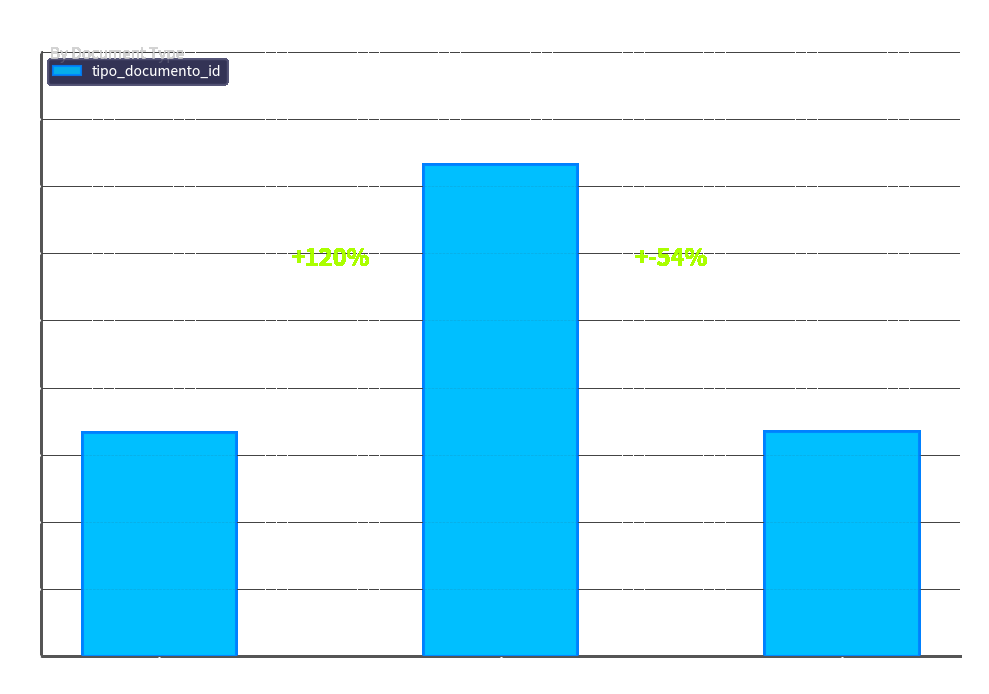

Rank the categories by value from lowest to highest.

Adenda de Ampliacion, Resolucion de Ampliacion, Nota de Observacion